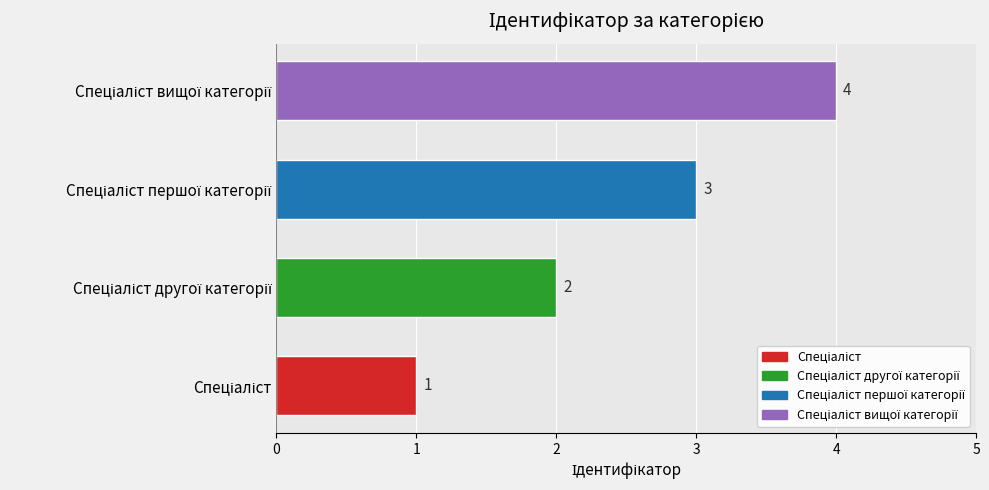

What is the difference between the maximum and minimum values?

3